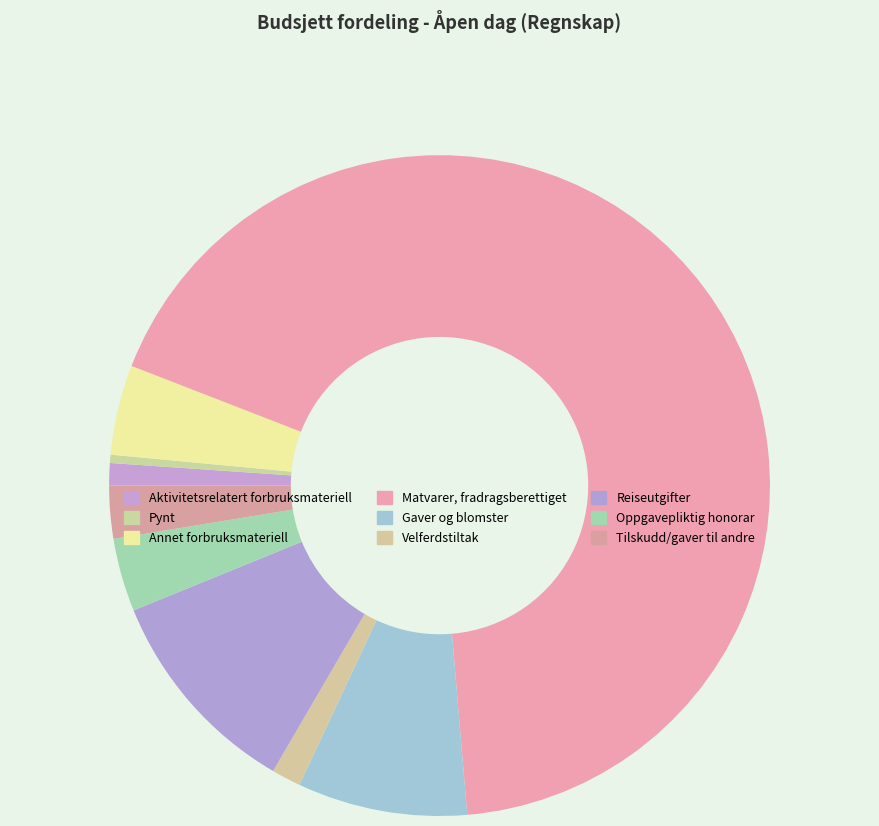

Is it true that Reiseutgifter is 10% of the pie?

True